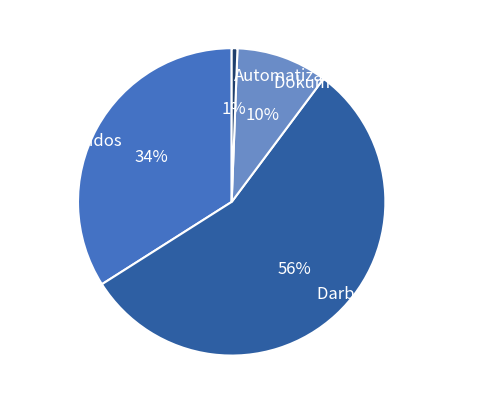

Does any single category account for the majority?

Yes